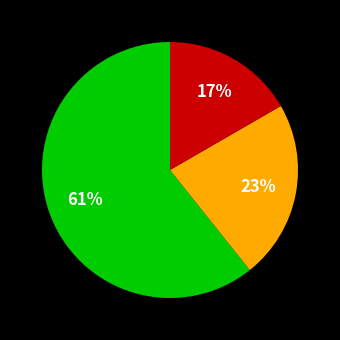

To the nearest percent, what is the average slice percentage?

33%